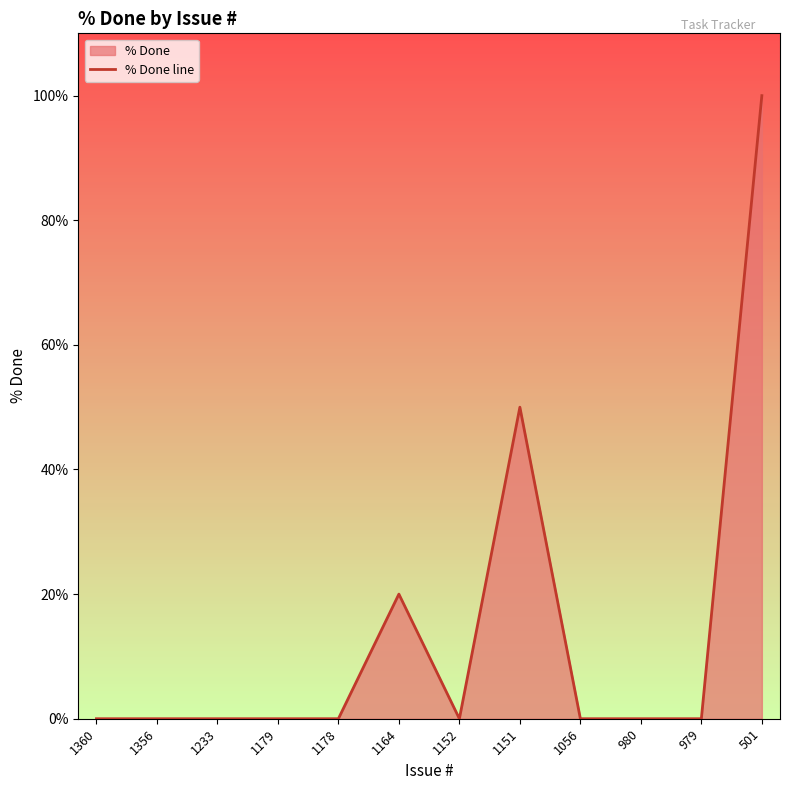

What is the value of the 6th point from the left?

20